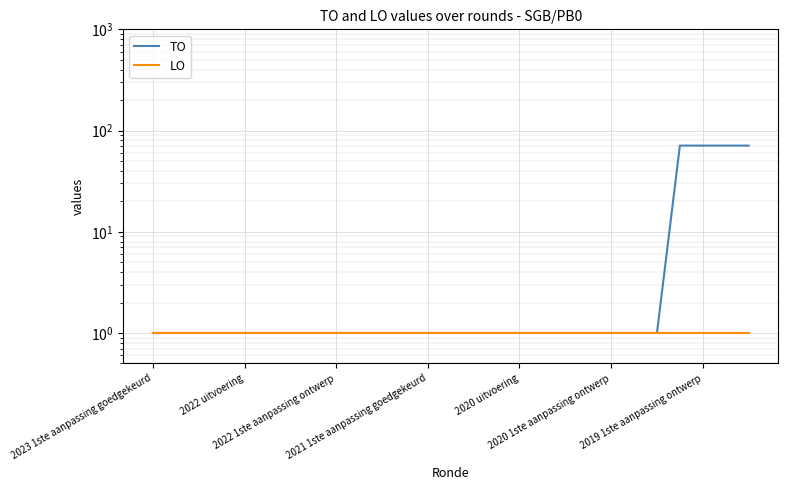

True or false: LO has more than 0 interior local peaks.

False